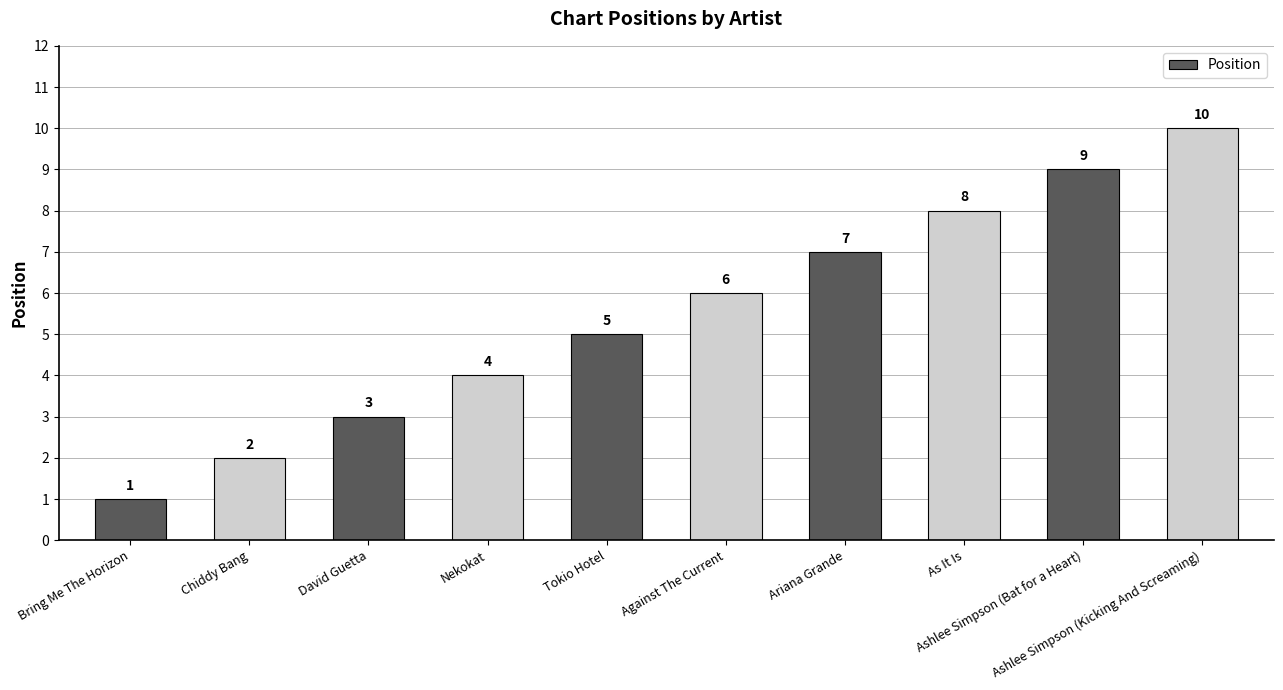

Rank the categories by value from highest to lowest.

Ashlee Simpson (Kicking And Screaming), Ashlee Simpson (Bat for a Heart), As It Is, Ariana Grande, Against The Current, Tokio Hotel, Nekokat, David Guetta, Chiddy Bang, Bring Me The Horizon